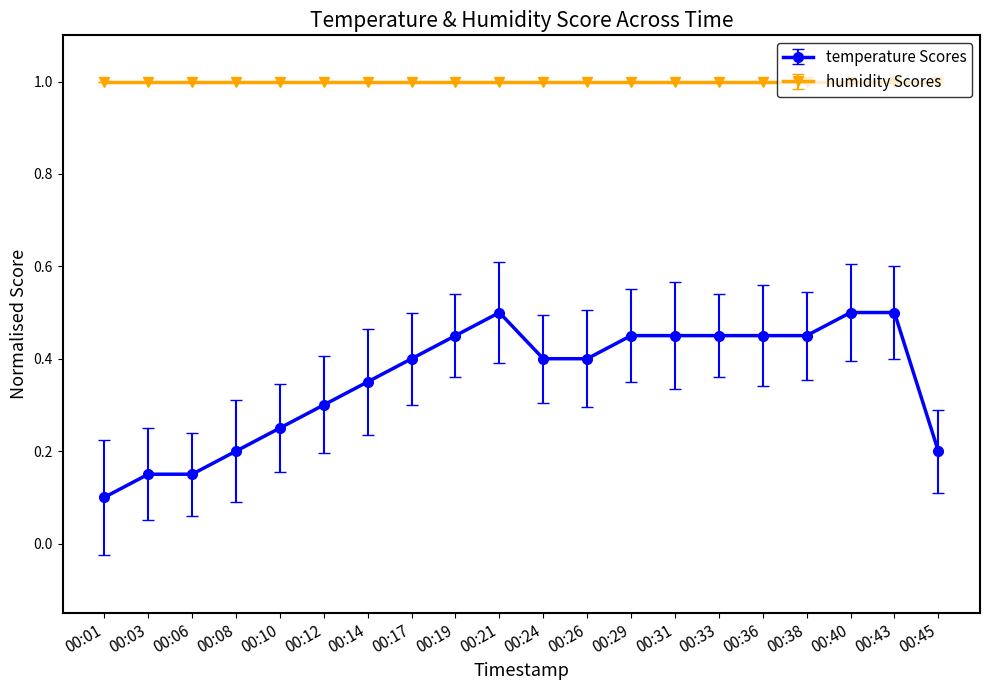

What is the value of the humidity Scores point at the 14th from the left?

1.0